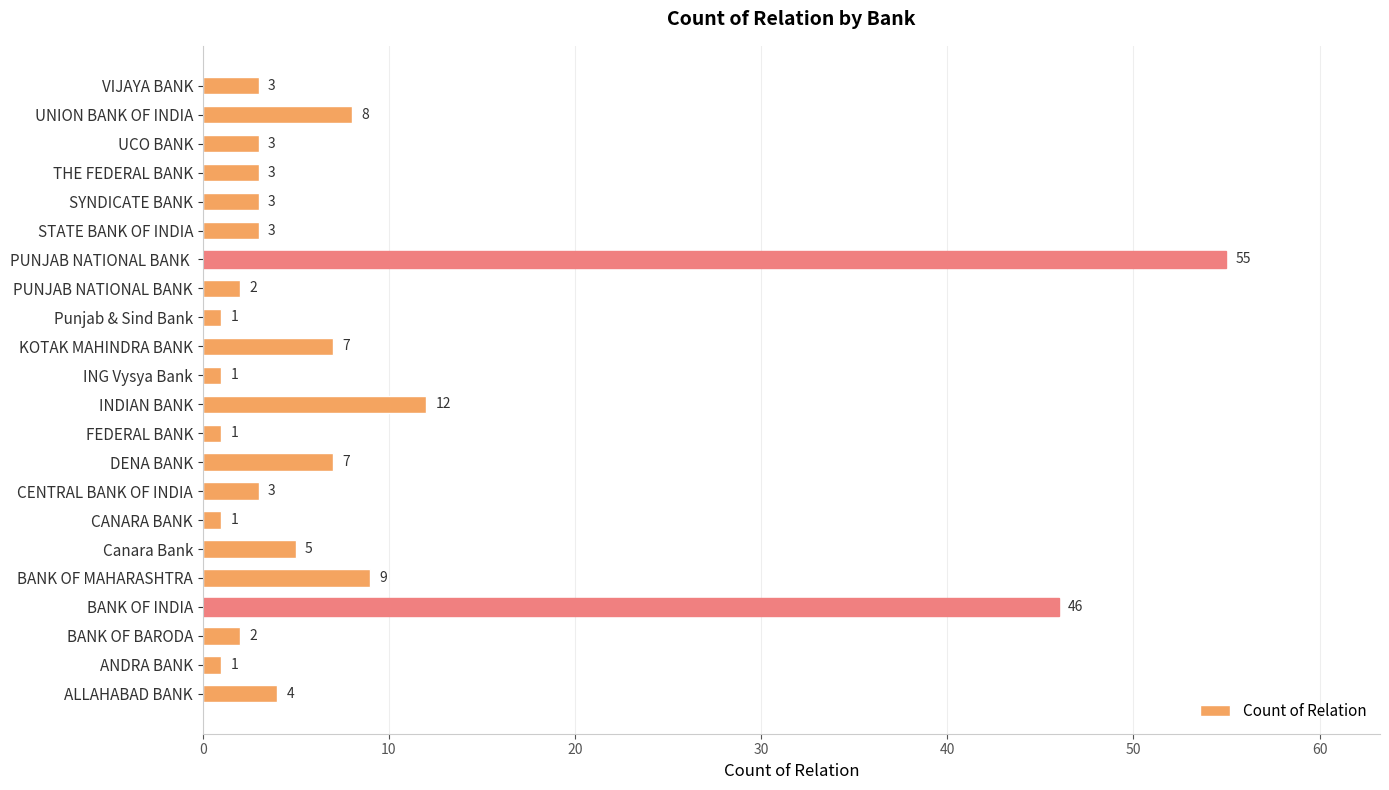

How many categories are shown in the chart?

22